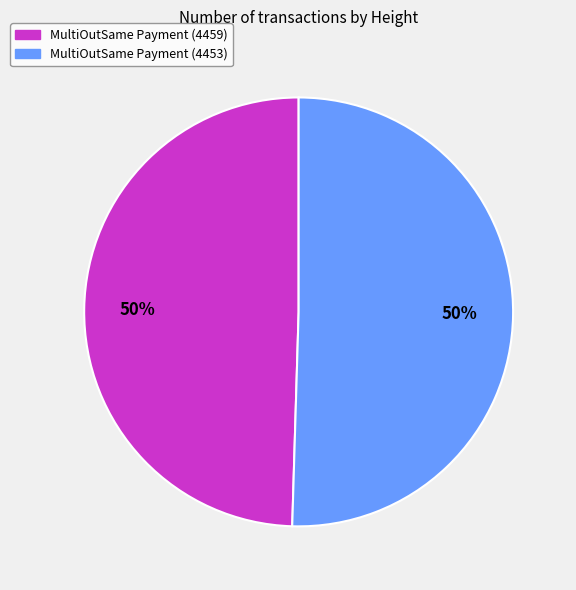

The MultiOutSame Payment (4459) slice represents 42% of the pie. True or false?

False